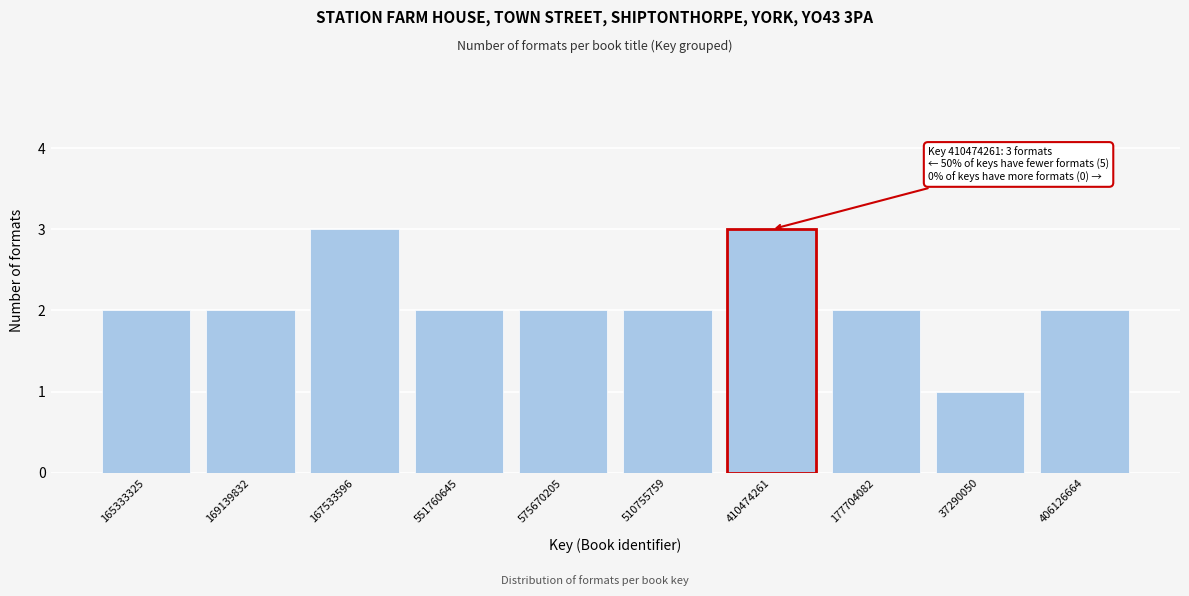

Reading left to right, transcribe all the data shown in this chart.

165333325=2	169139832=2	167533596=3	551760645=2	575670205=2	510755759=2	410474261=3	177704082=2	37290050=1	406126664=2